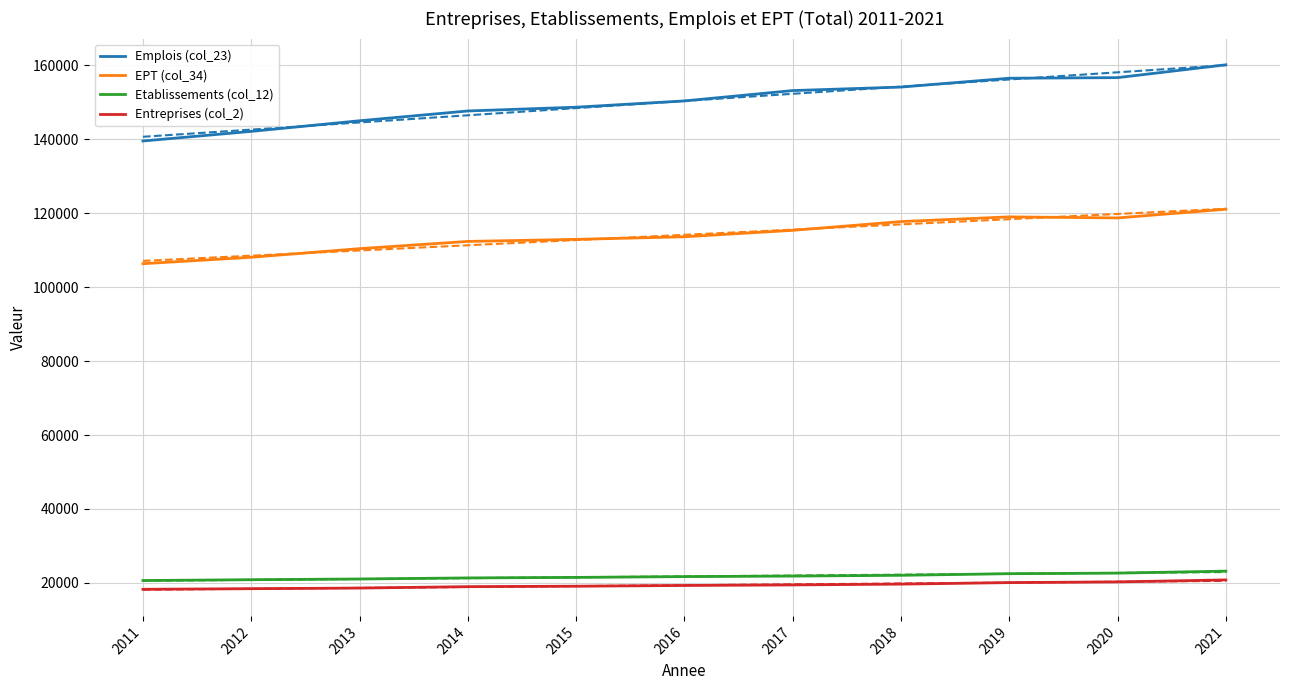

True or false: Entreprises (col_2) and EPT (col_34) intersect in this chart.

False